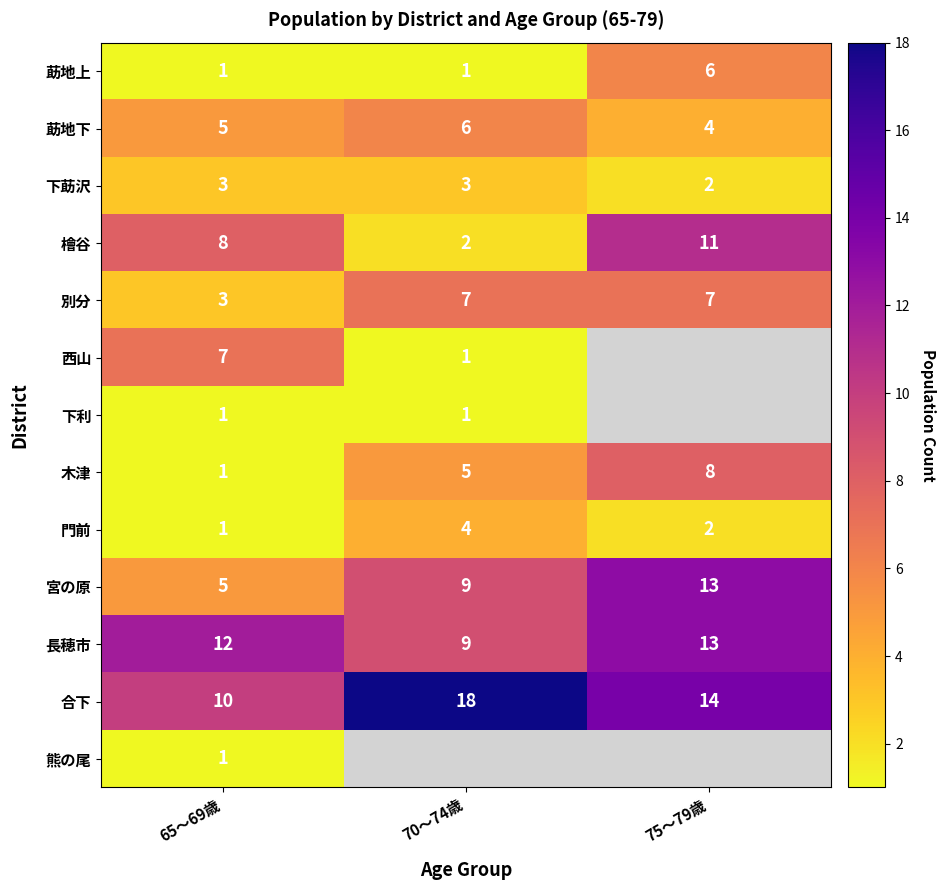

Count the 宮の原 values in the range 5 to 13.

3